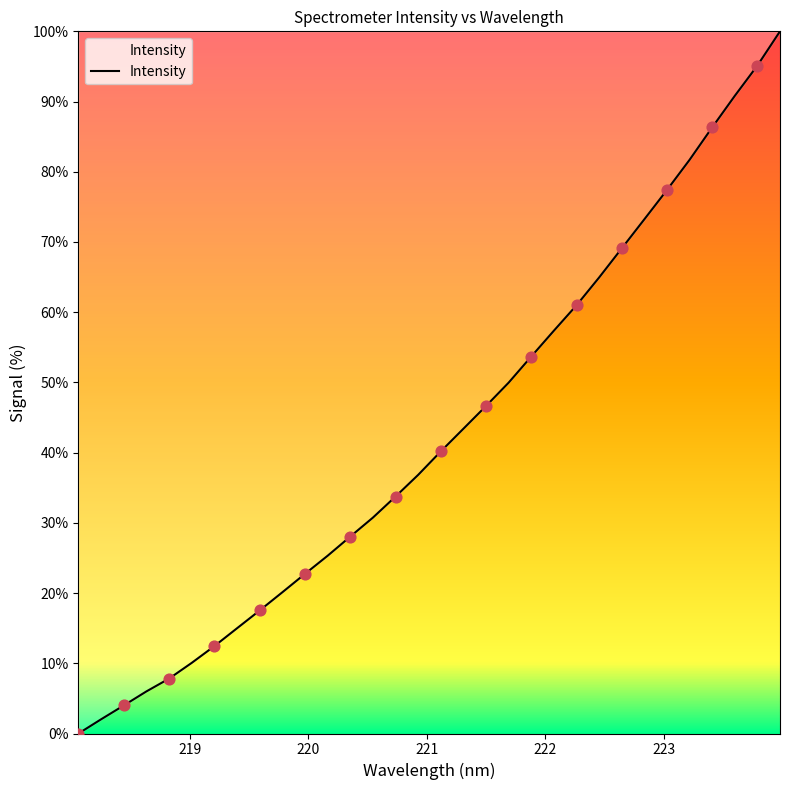

What is the maximum value shown in the chart?

100.0